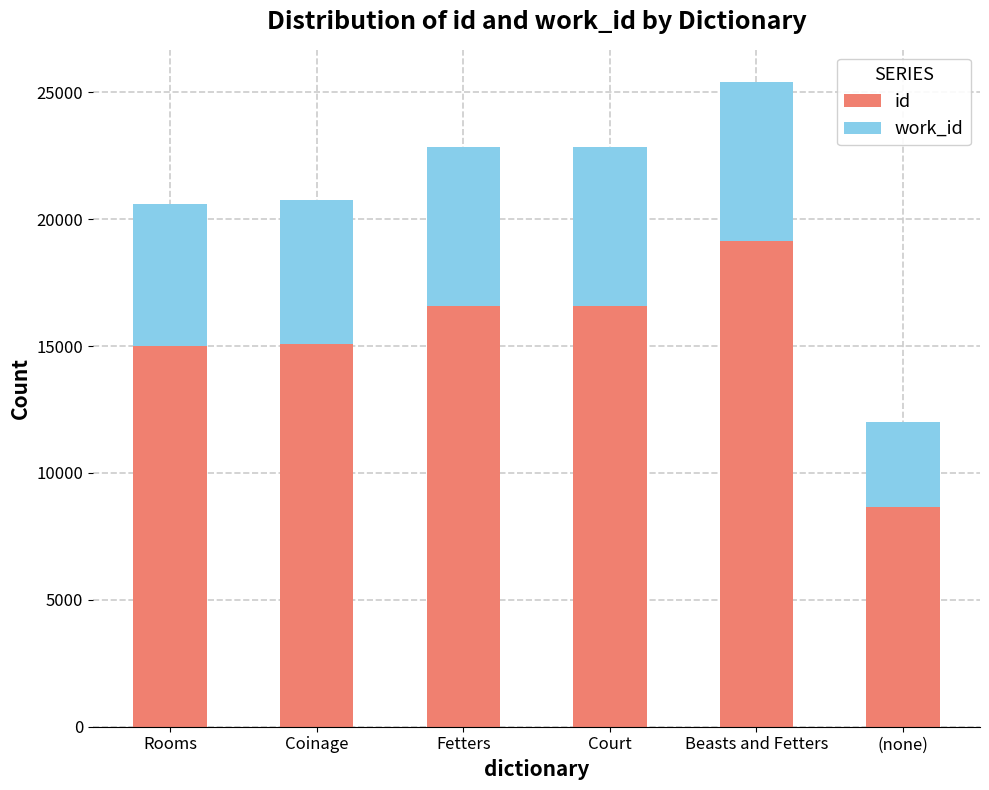

The value of id at Coinage is 5337. True or false?

False